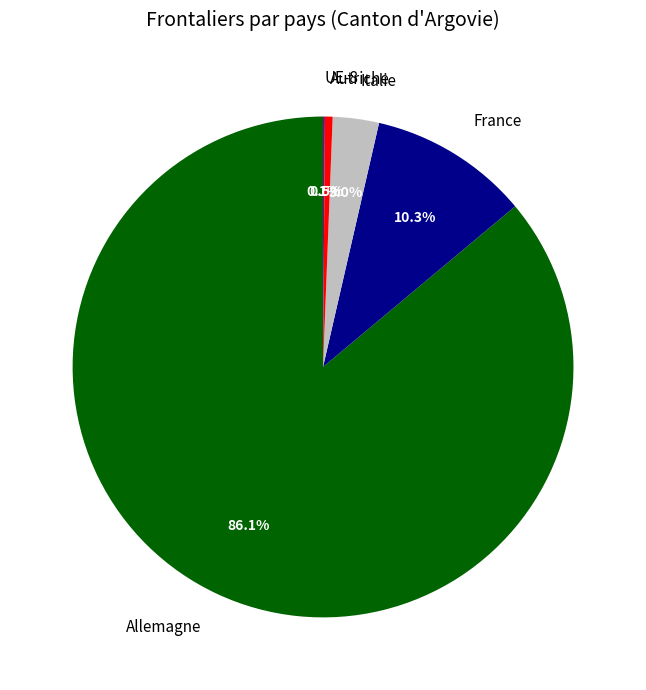

Do Autriche and Allemagne together represent more than half of the pie?

Yes